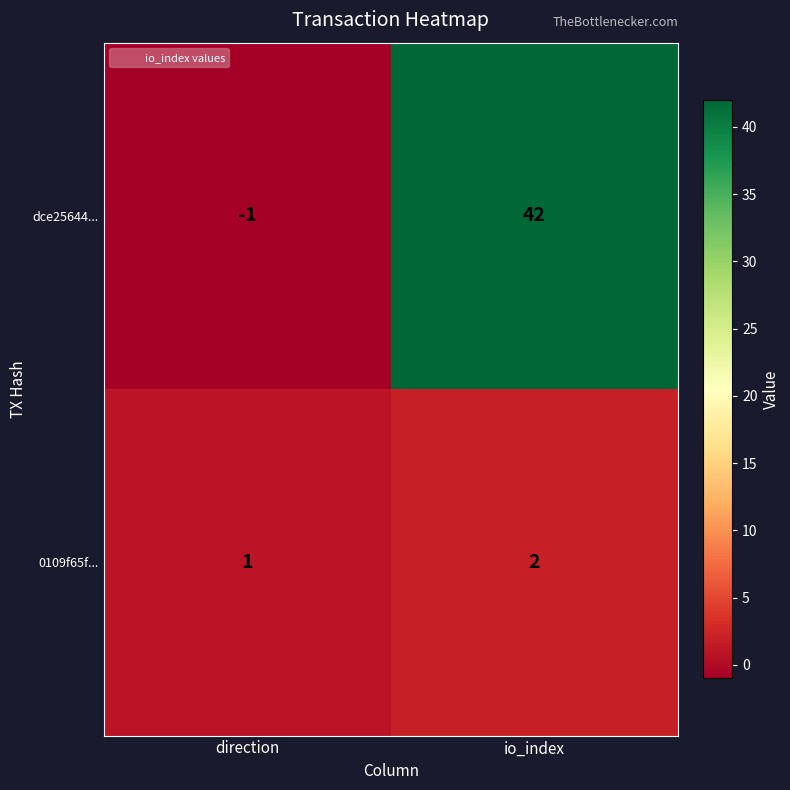

Which category has the lowest value in the 0109f65f... series?

direction